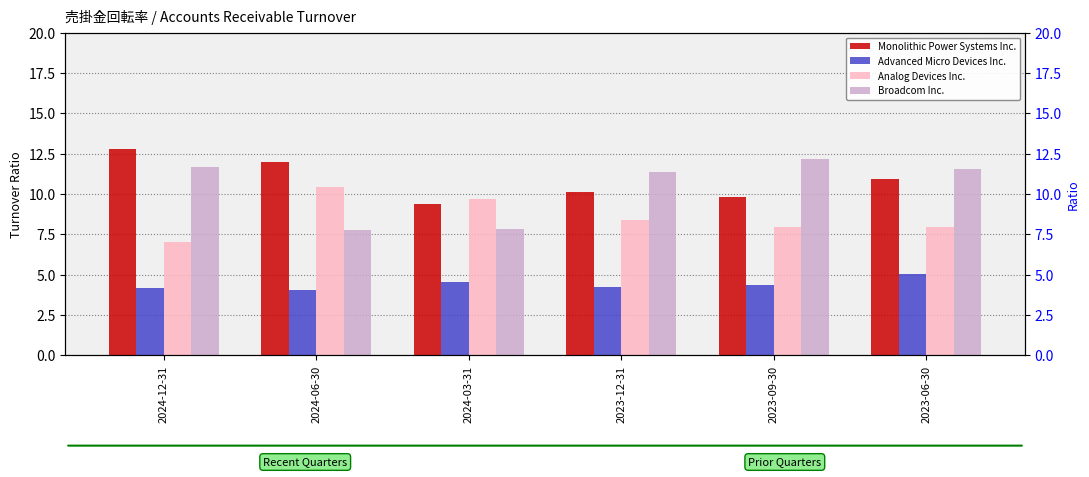

What is the label of the 4th bar from the right?

2024-03-31